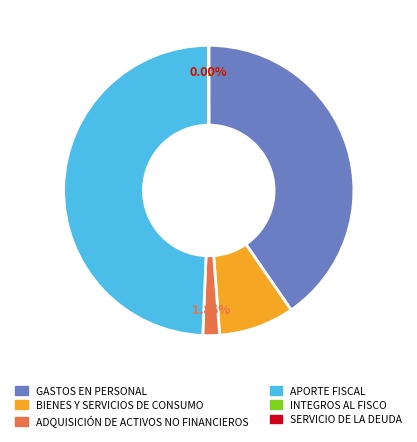

Which has a higher value, BIENES Y SERVICIOS DE CONSUMO or APORTE FISCAL?

APORTE FISCAL